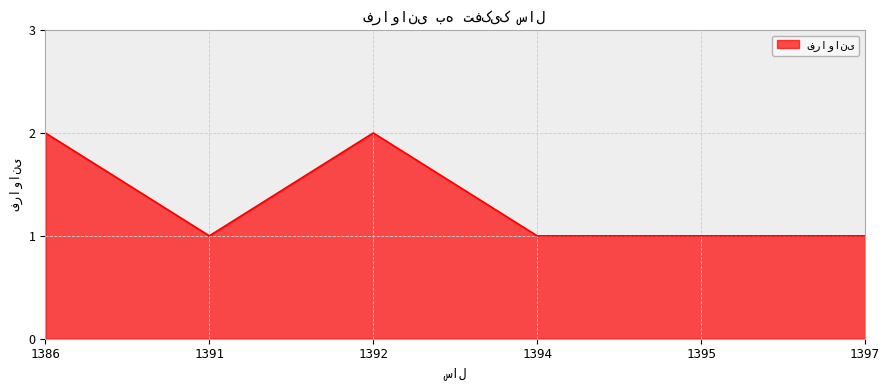

True or false: there are more than 0 points higher than both neighbors.

True